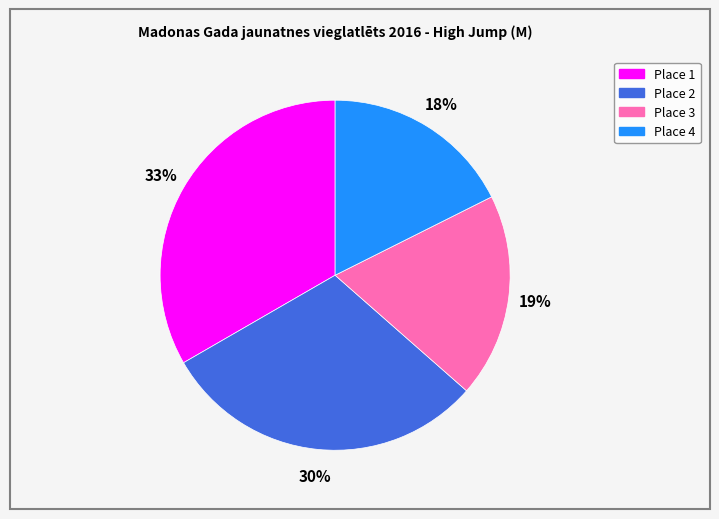

To the nearest percent, what portion does Place 1 represent?

33%